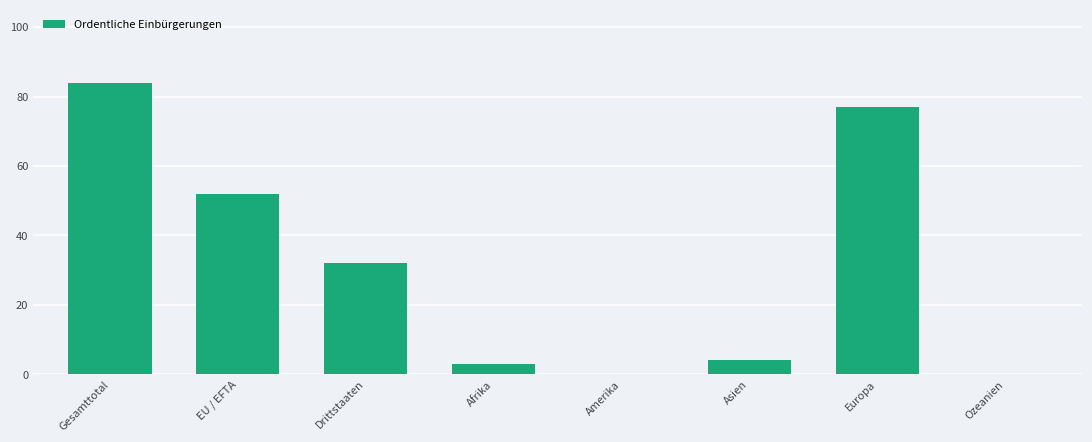

What is the ratio of the value at Gesamttotal to the value at Afrika?

28.0